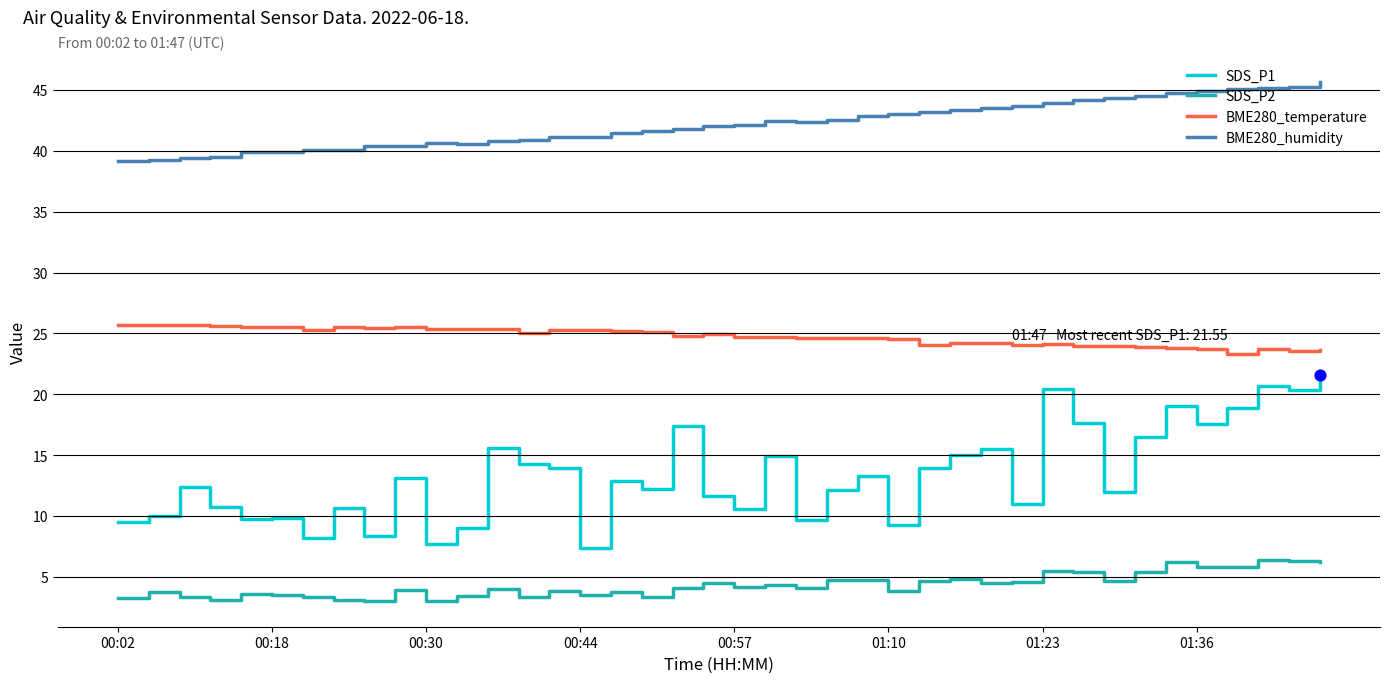

Which series has the largest total across all categories?

BME280_humidity